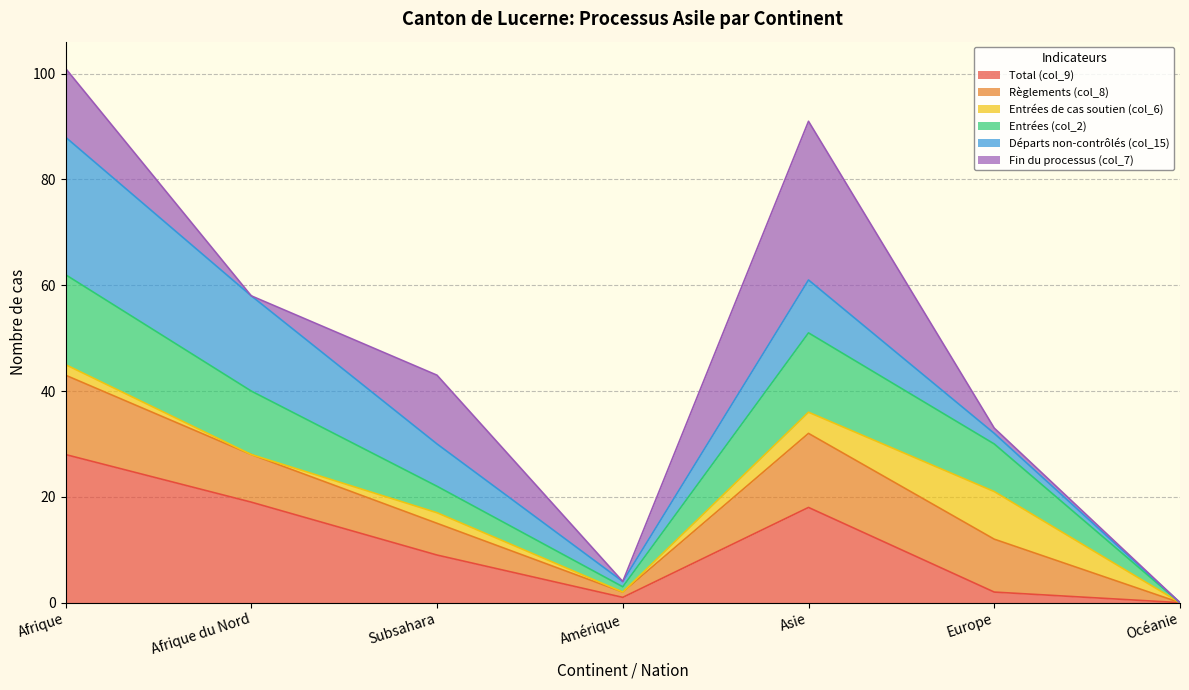

Does the chart have visible grid lines?

Yes